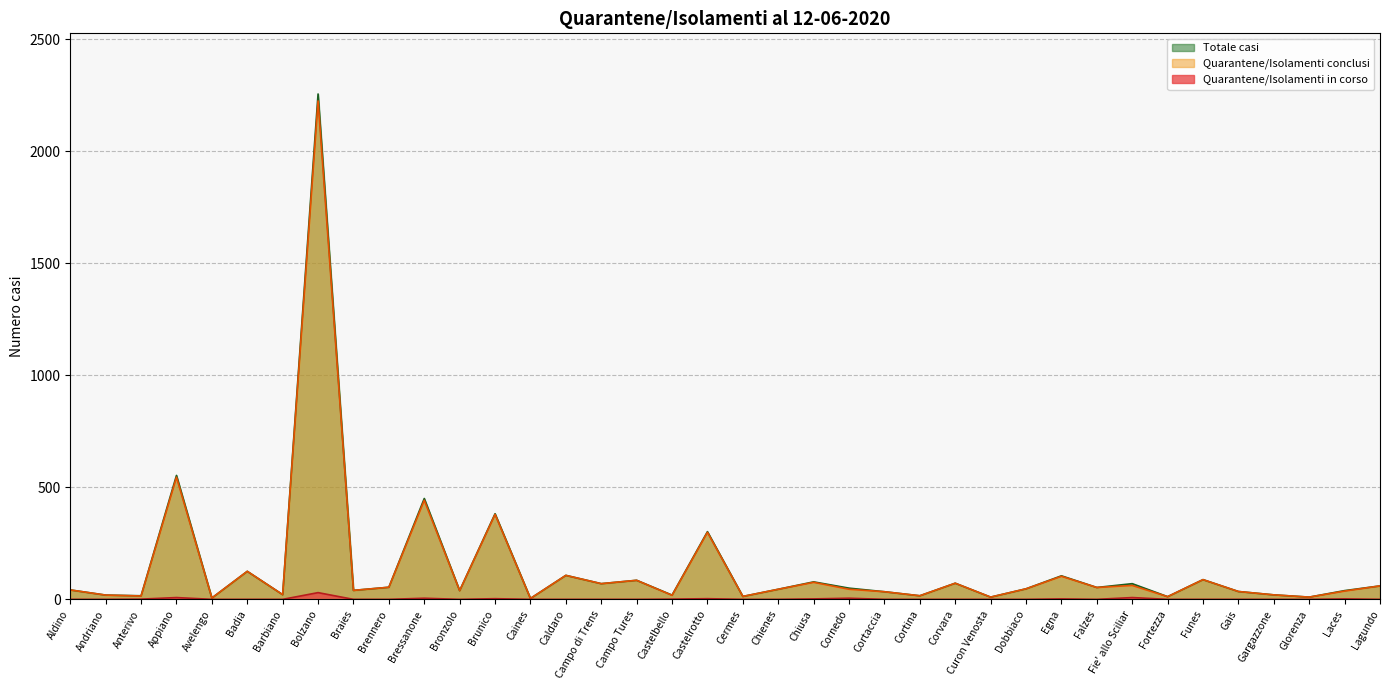

At which label does Totale casi reach its minimum?

Caines